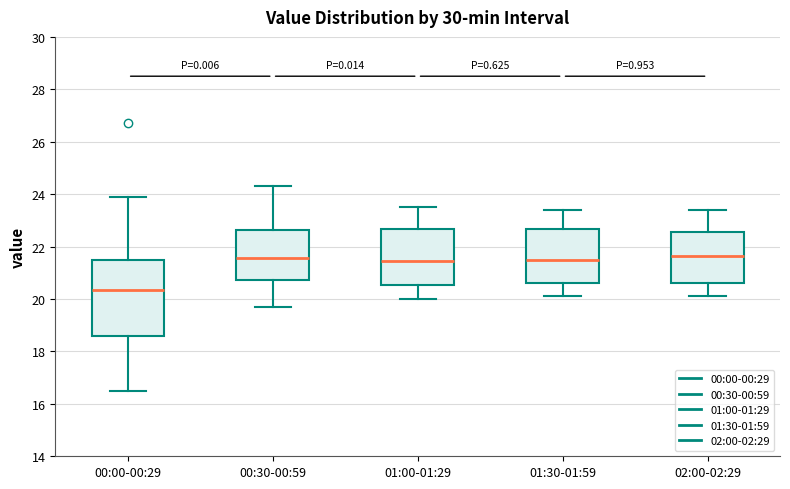

Reading left to right, read every box against the y-axis: the position of its median line, the range the box covers, and the ends of its whiskers. The values are not printed on the chart, so give them approximately, as read against the axis.

00:00-00:29: median 20.4, box 18.6 to 21.6, whiskers 16.6 to 24.0
00:30-00:59: median 21.6, box 20.8 to 22.6, whiskers 19.8 to 24.4
01:00-01:29: median 21.4, box 20.6 to 22.6, whiskers 20.0 to 23.6
01:30-01:59: median 21.6, box 20.6 to 22.6, whiskers 20.2 to 23.4
02:00-02:29: median 21.6, box 20.6 to 22.6, whiskers 20.2 to 23.4